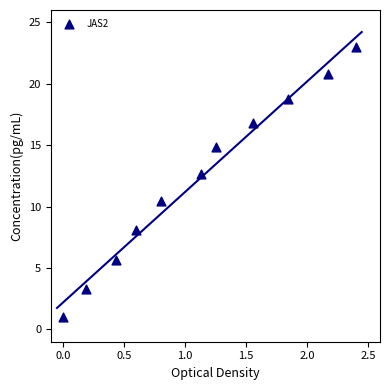

What is the average X value?

1.1